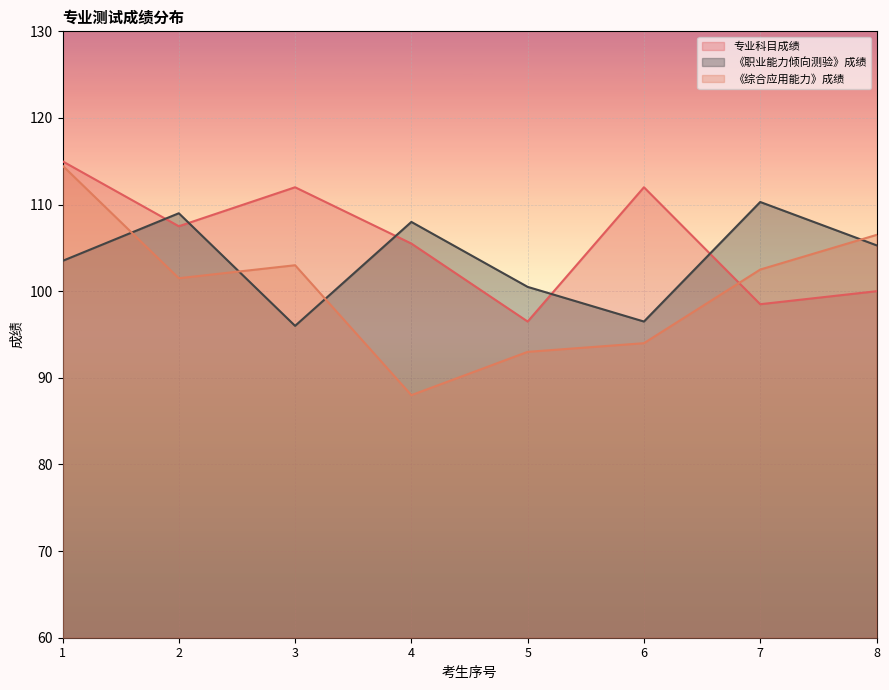

How many data points in 专业科目成绩 are less than 107?

4